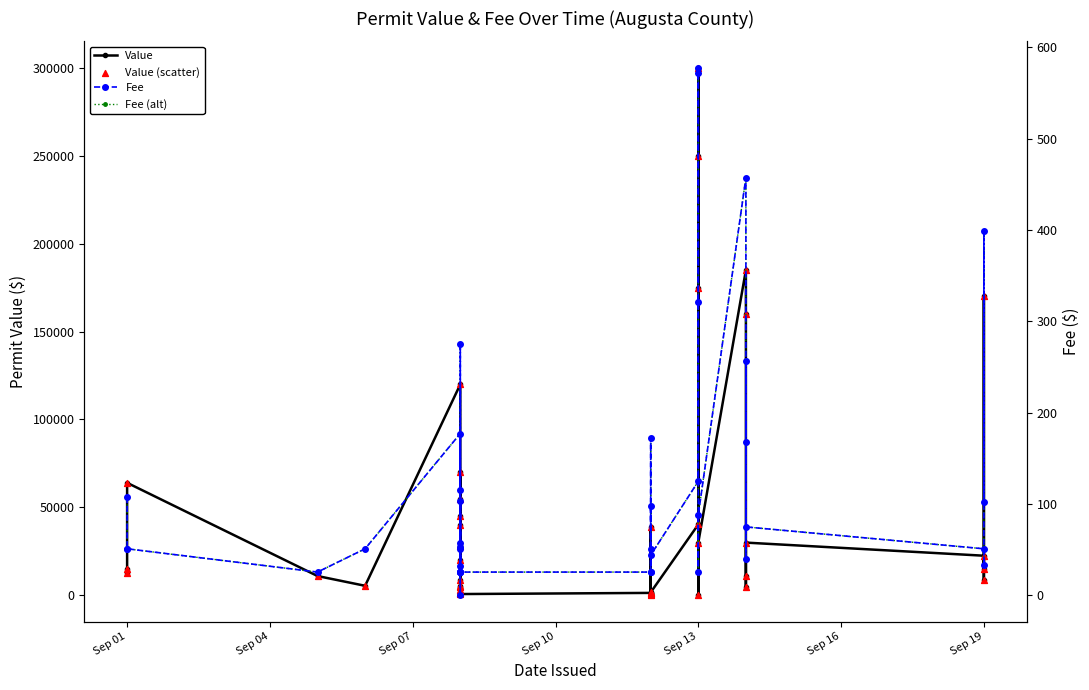

Which series reaches the maximum Y coordinate?

Value